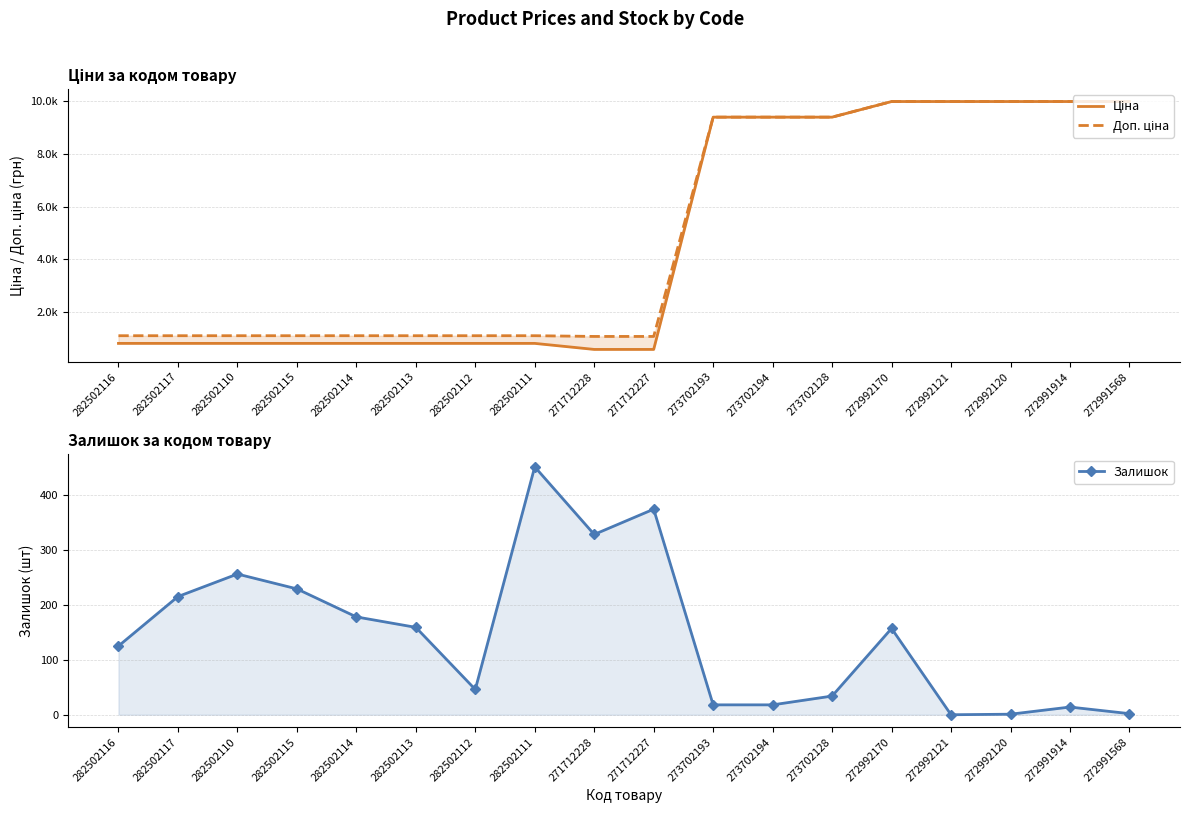

What is the total value across all series at 282502114?

2105.7